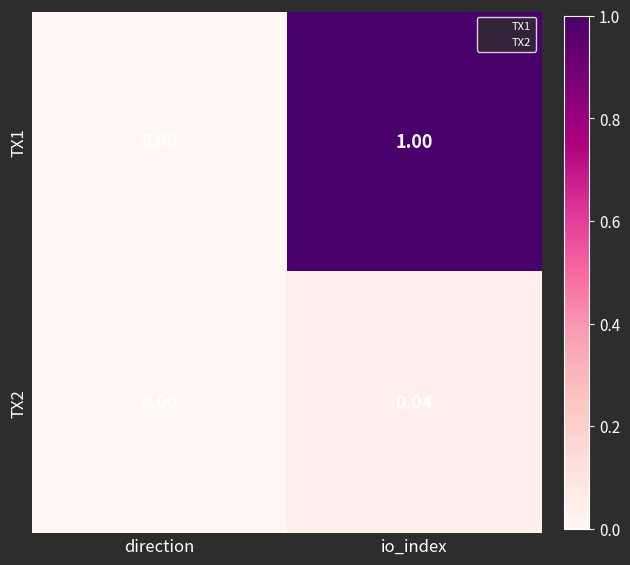

At io_index, list the series in order from largest to smallest.

TX1, TX2